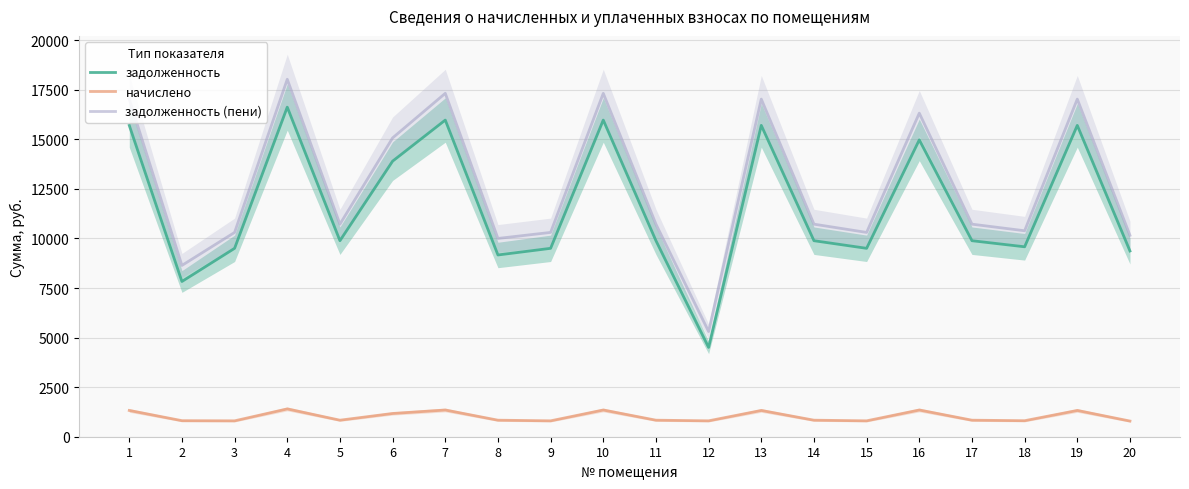

True or false: задолженность and начислено cross at least once.

False